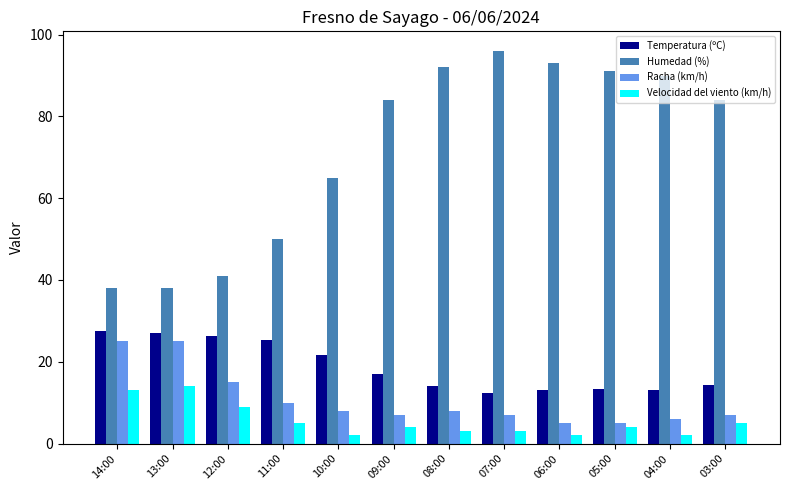

Is the value of Velocidad del viento (km/h) at 05:00 greater than the value of Temperatura (ºC) at 10:00?

No